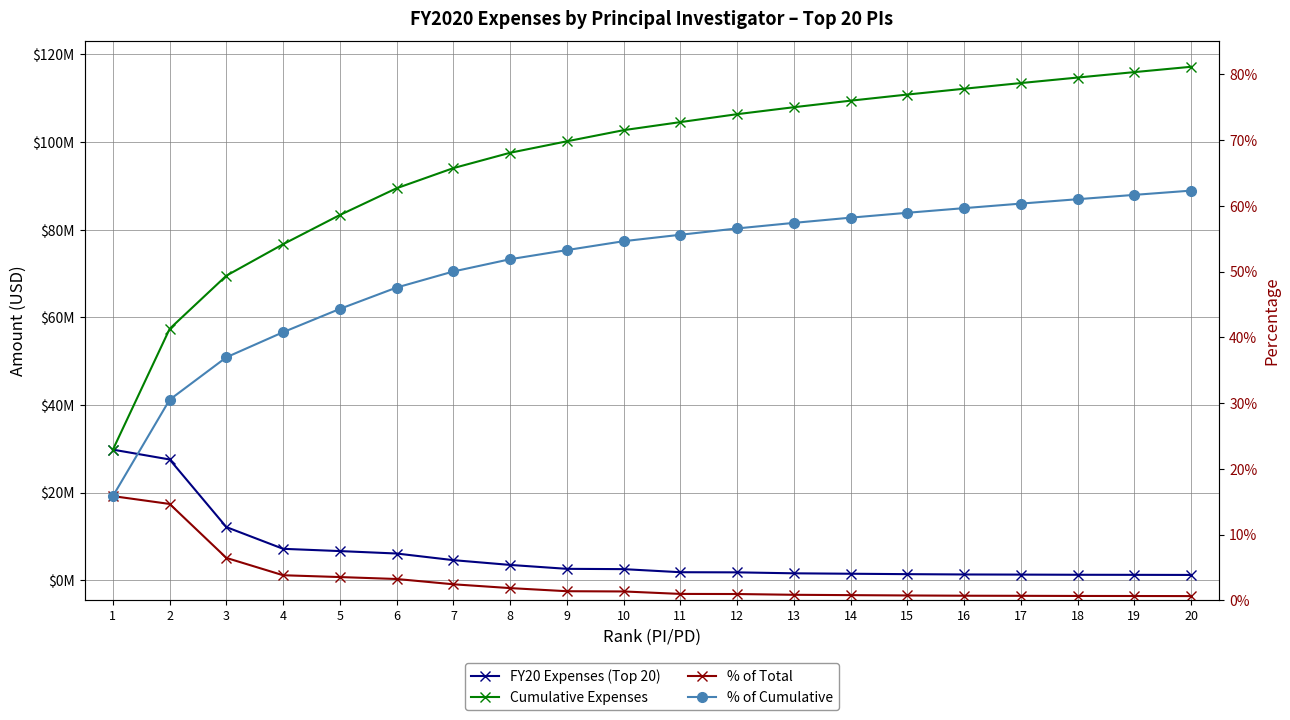

Rank the series at 15 from lowest to highest value.

% of Total, % of Cumulative, FY20 Expenses (Top 20), Cumulative Expenses